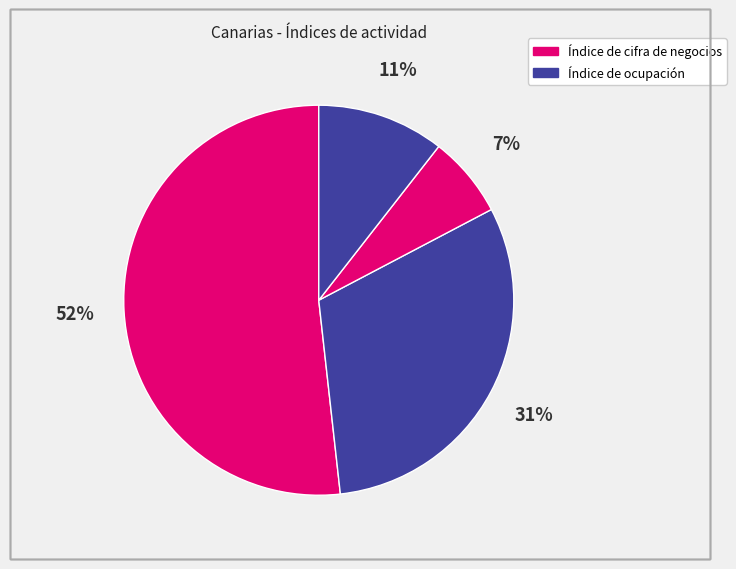

What is the smallest slice in the pie chart?

Fuerteventura
(Índice de cifra de negocios)